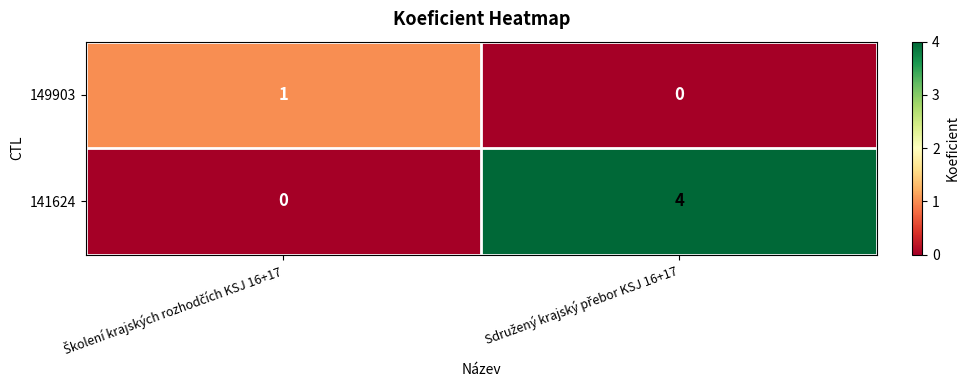

Which series has the largest total across all categories?

141624